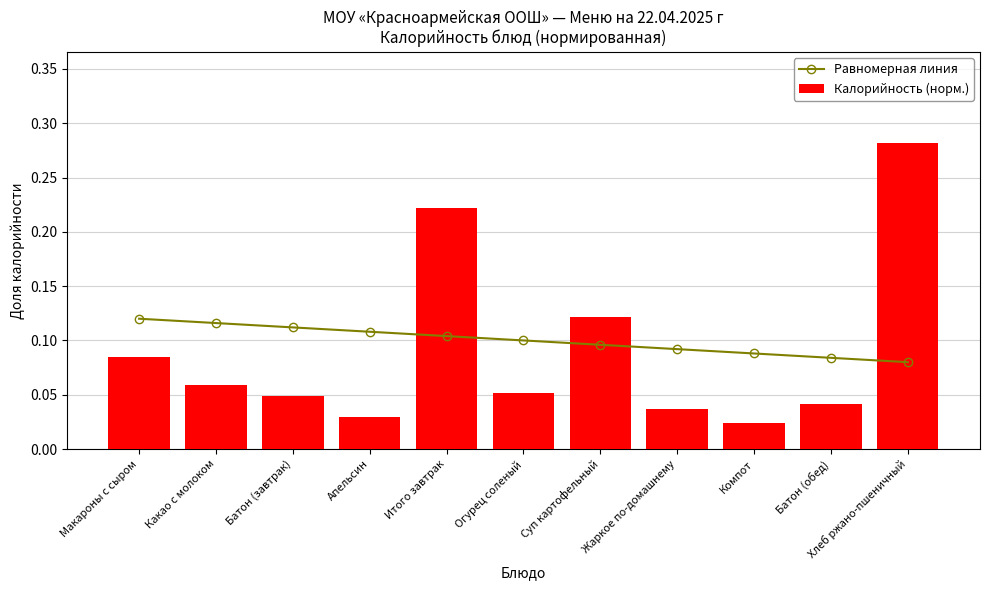

The value of Калорийность (норм.) at Макароны с сыром is 0.1. True or false?

True